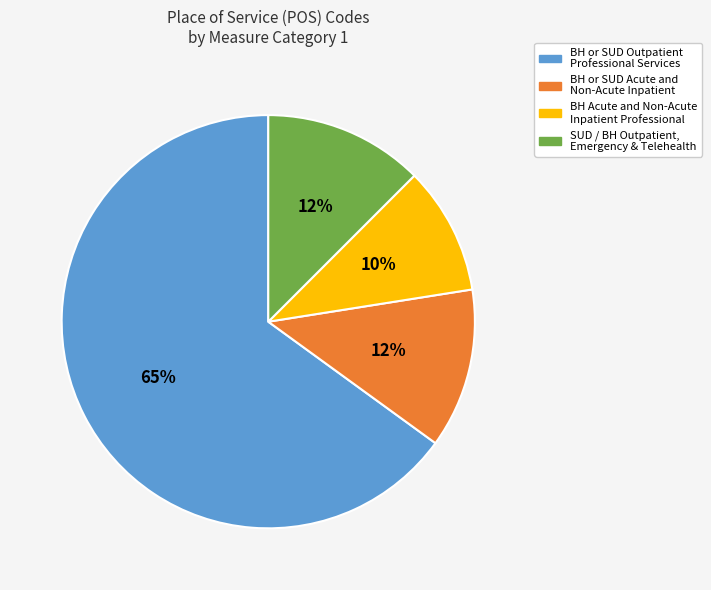

Is there any slice that represents more than half of the pie?

Yes